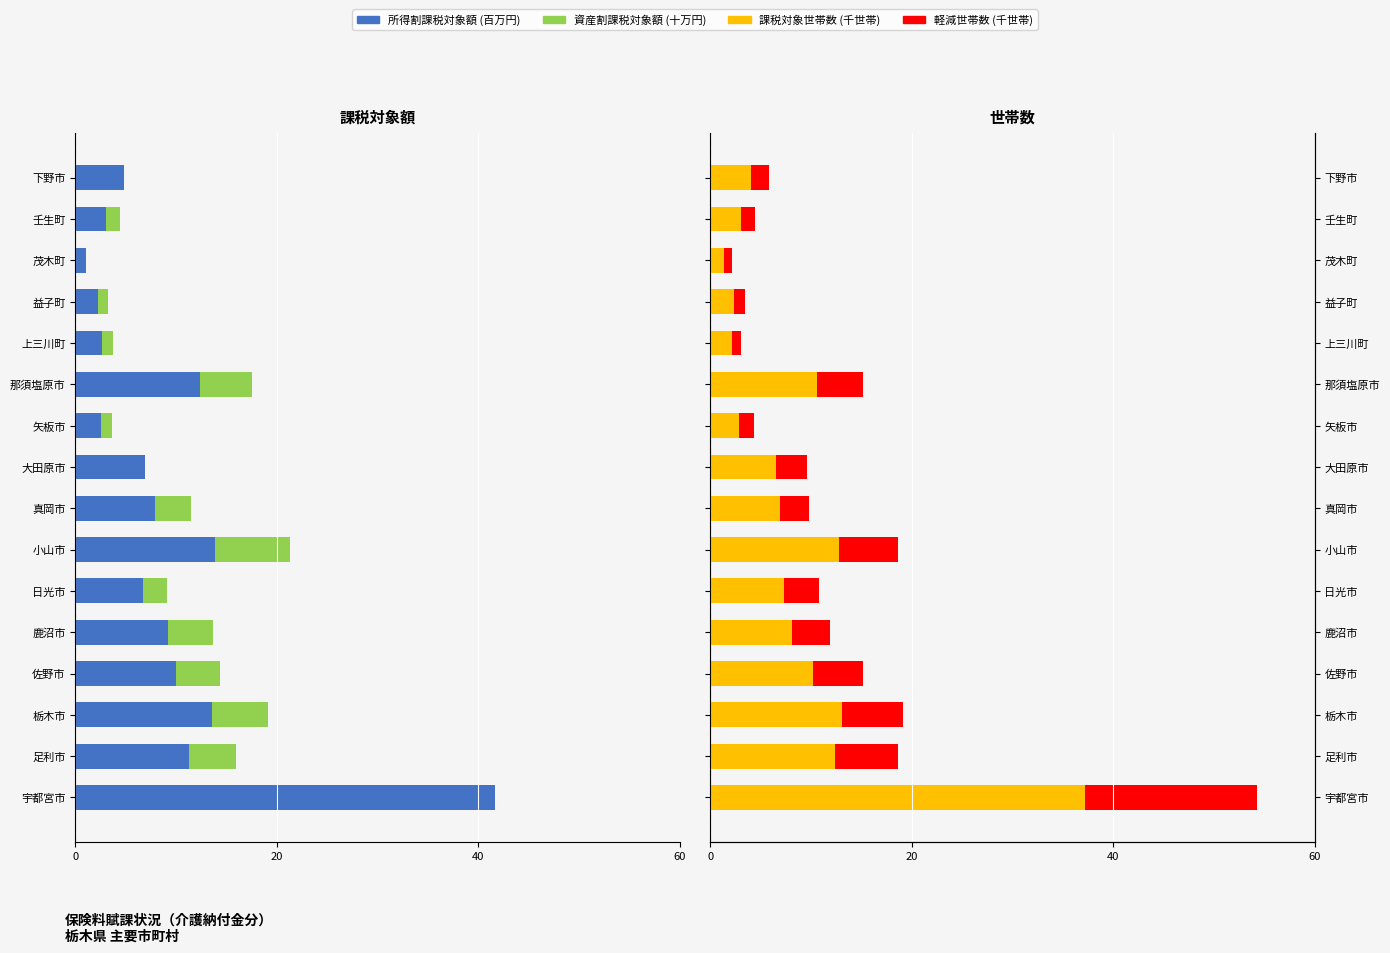

What position from the left is 下野市?

16